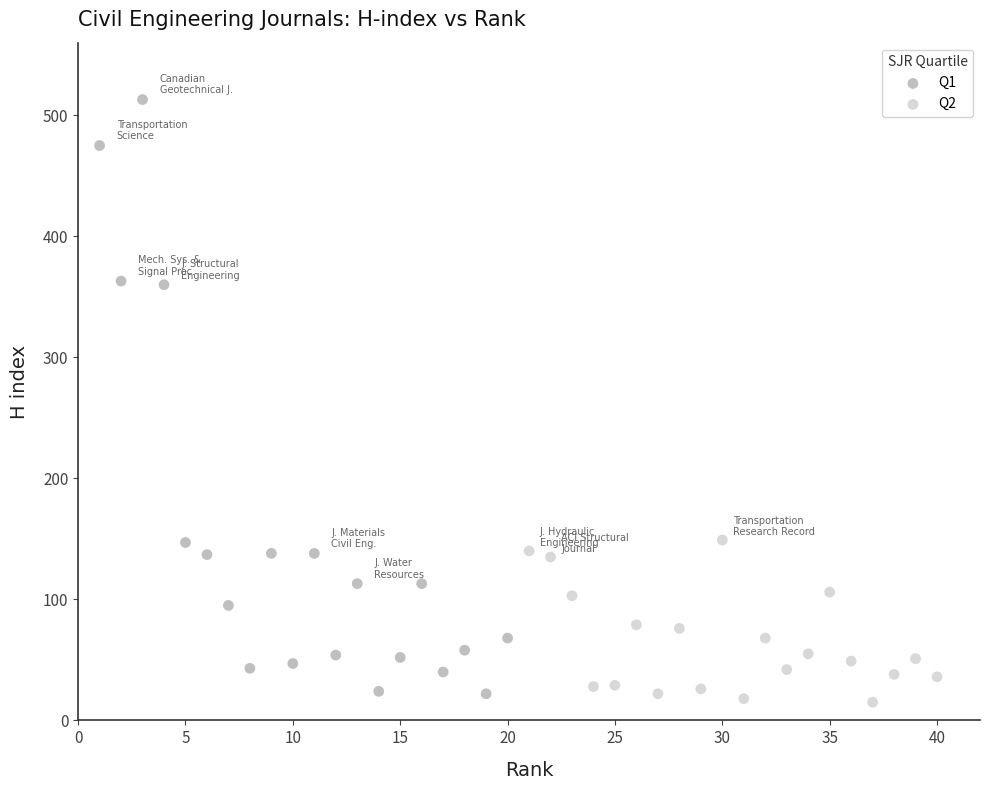

Which series reaches the maximum Y coordinate?

Q1